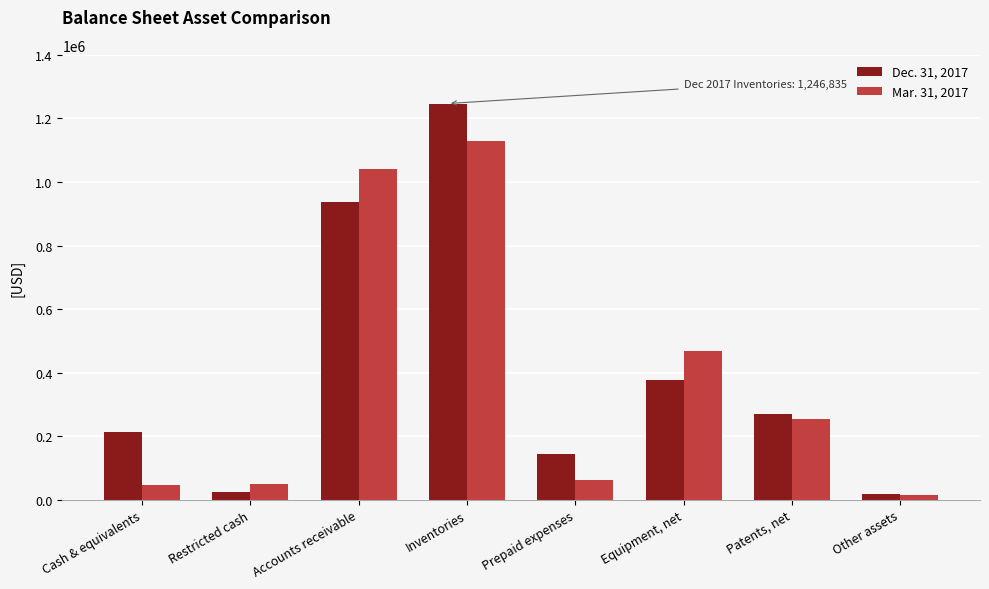

Rank the series by their maximum value, from lowest to highest.

Mar. 31, 2017, Dec. 31, 2017